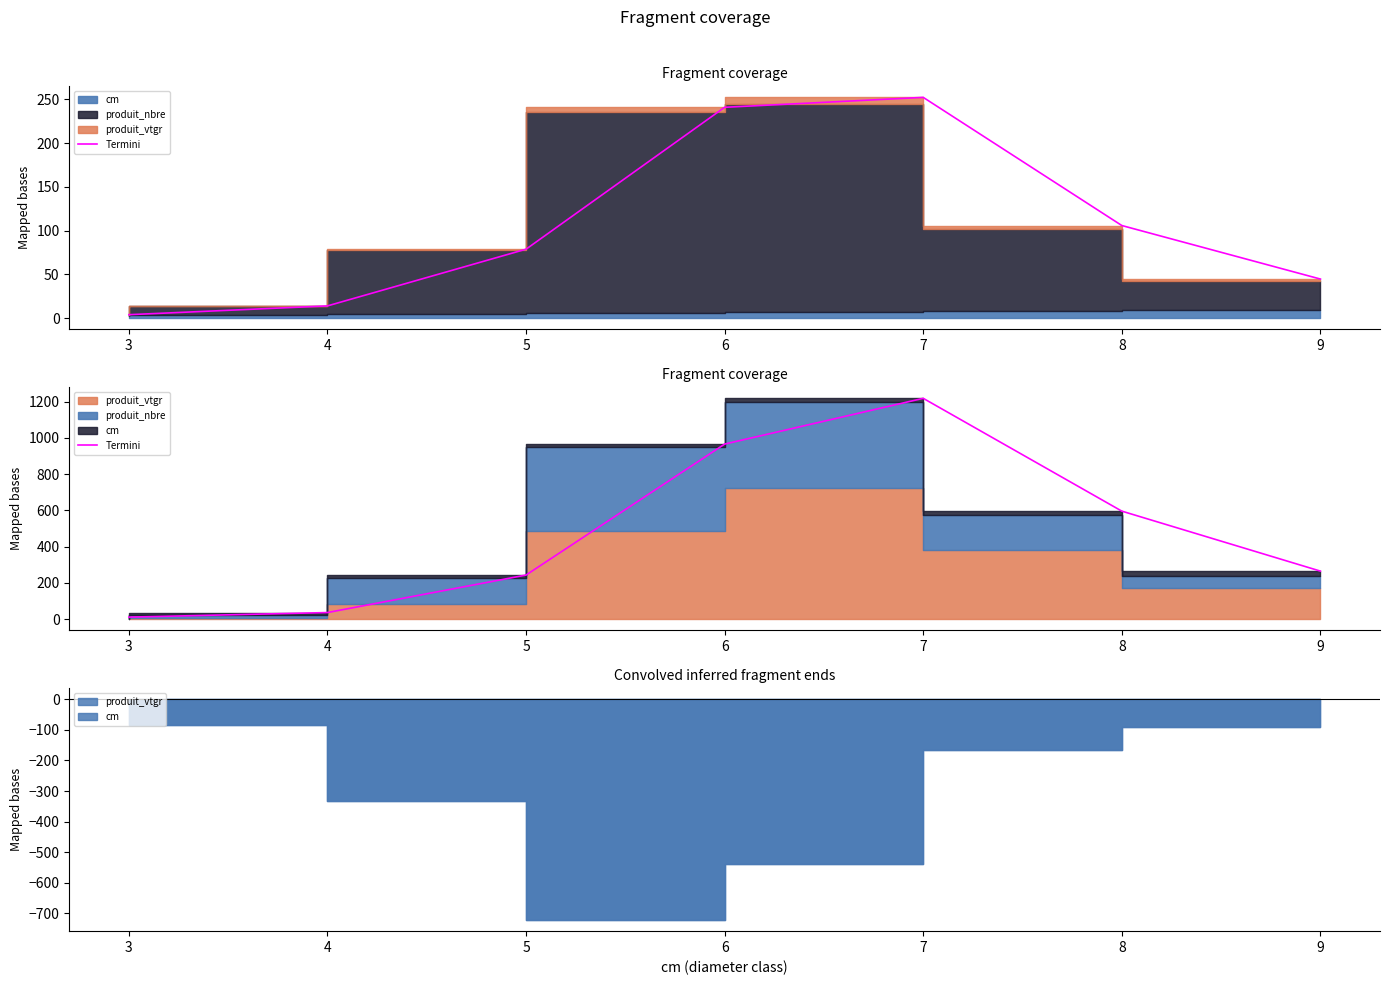

What is the change in value from 3 to 5?

+232.2